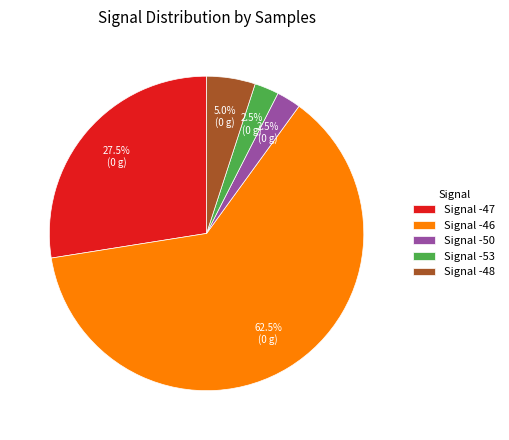

Which category has the biggest portion of the pie?

Signal -46